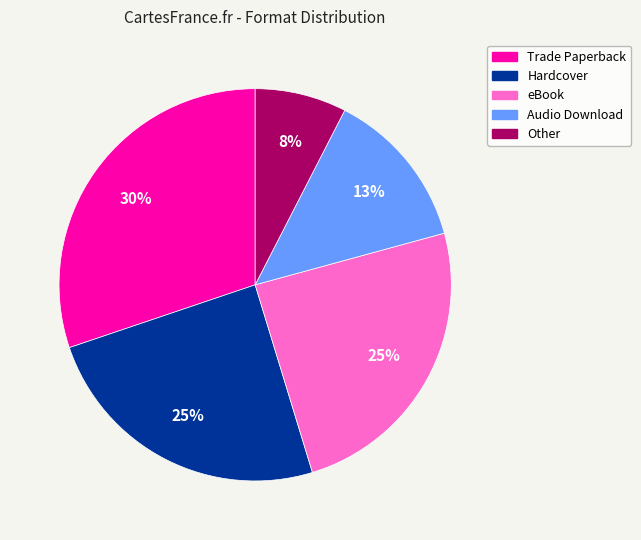

How many segments does this pie chart have?

5